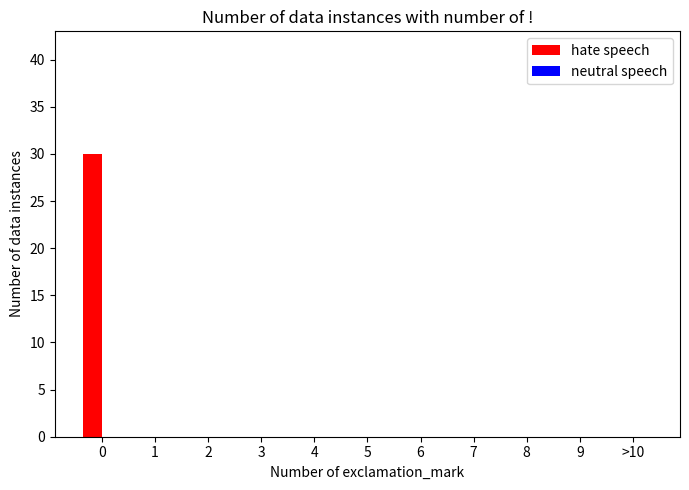

The value at 7 is 0. True or false?

True